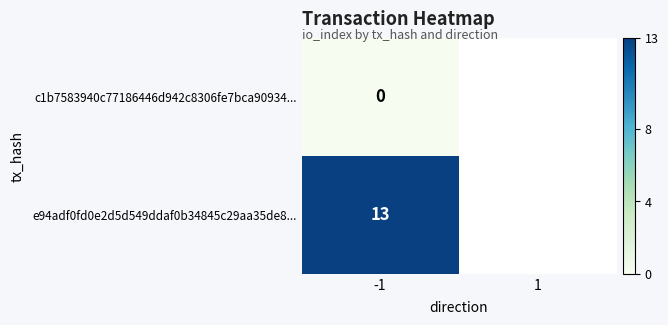

True or false: e94adf0fd0e2d5d549ddaf0b34845c29aa35de8... has a value of 4 at -1.

False